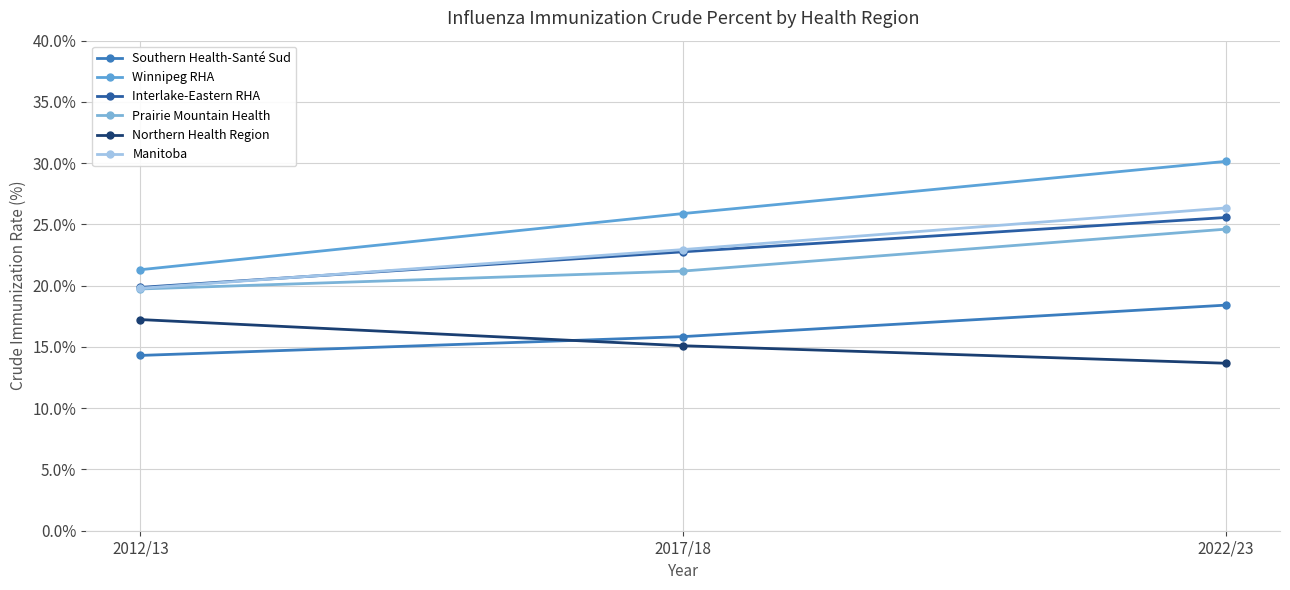

Reading left to right, what are all the values shown in this chart?

Southern Health-Santé Sud: 14.3	15.8	18.4
Winnipeg RHA: 21.3	25.9	30.1
Interlake-Eastern RHA: 19.9	22.8	25.6
Prairie Mountain Health: 19.7	21.2	24.6
Northern Health Region: 17.2	15.1	13.7
Manitoba: 19.8	22.9	26.3